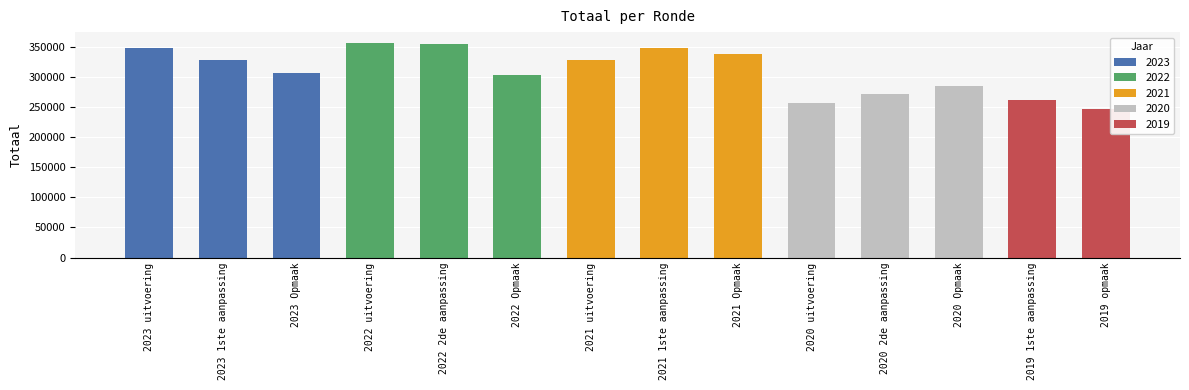

What is the difference between the maximum and minimum values?

109681